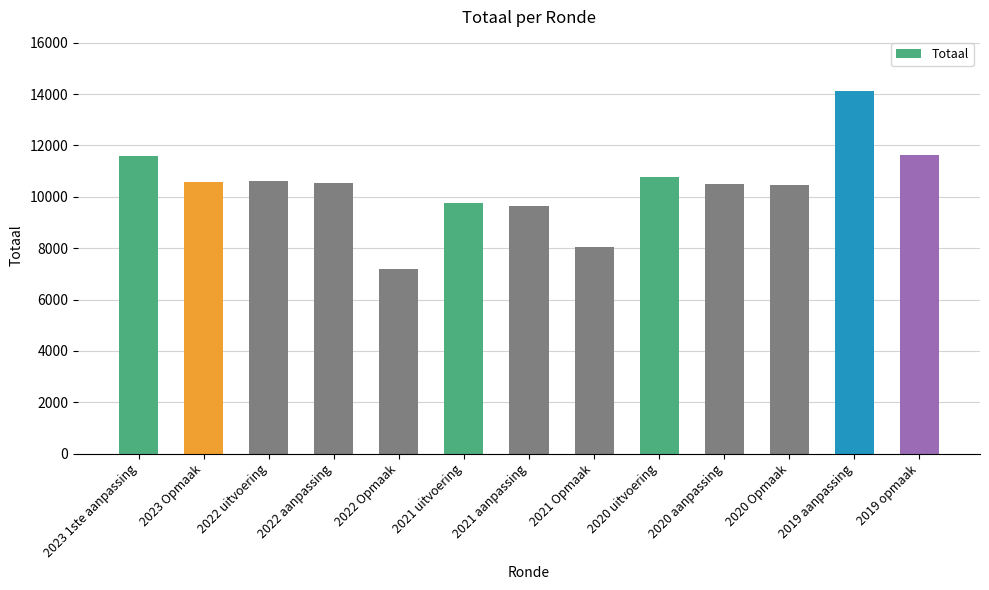

What is the difference between the maximum and minimum values?

6930